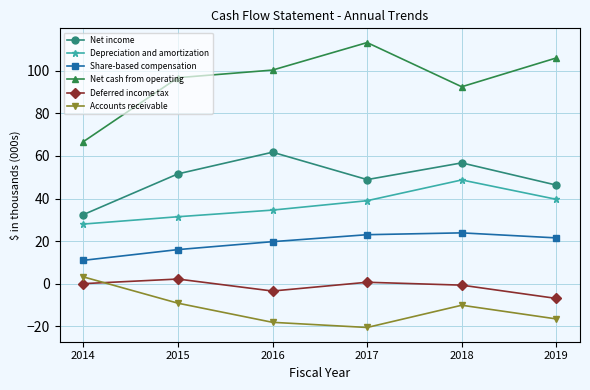

Which series has the widest spread of values?

Net cash from operating